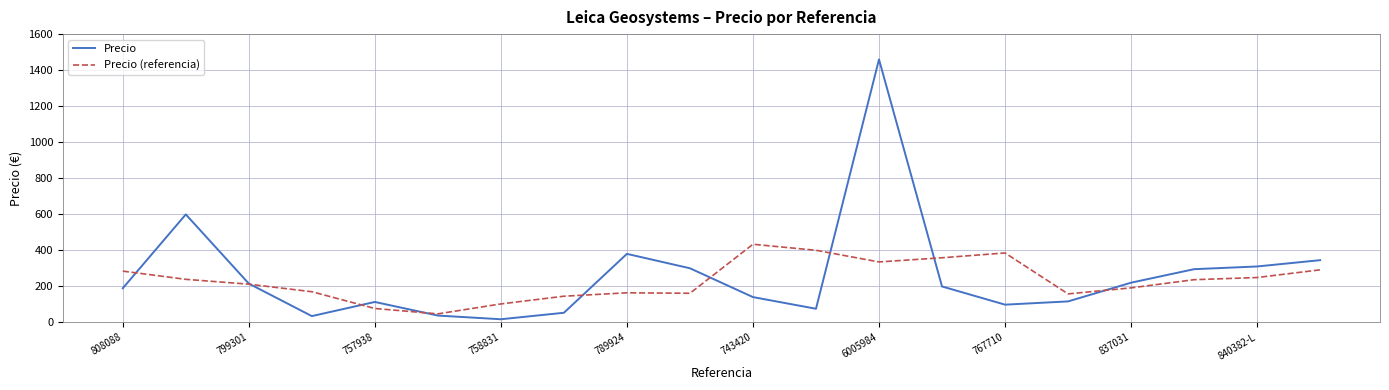

What are all the series names shown in the legend?

Precio, Precio (referencia)